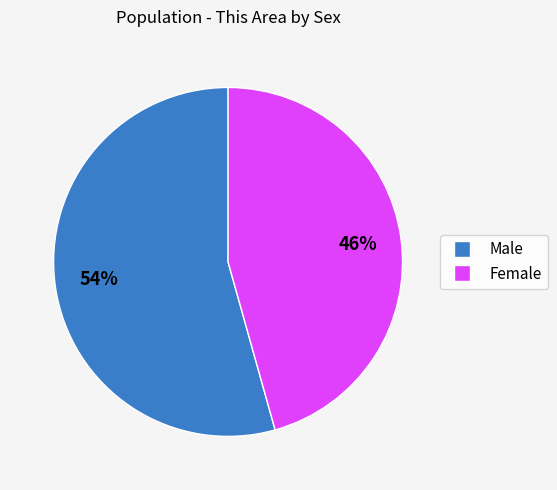

To the nearest percent, what is the average slice percentage?

50%